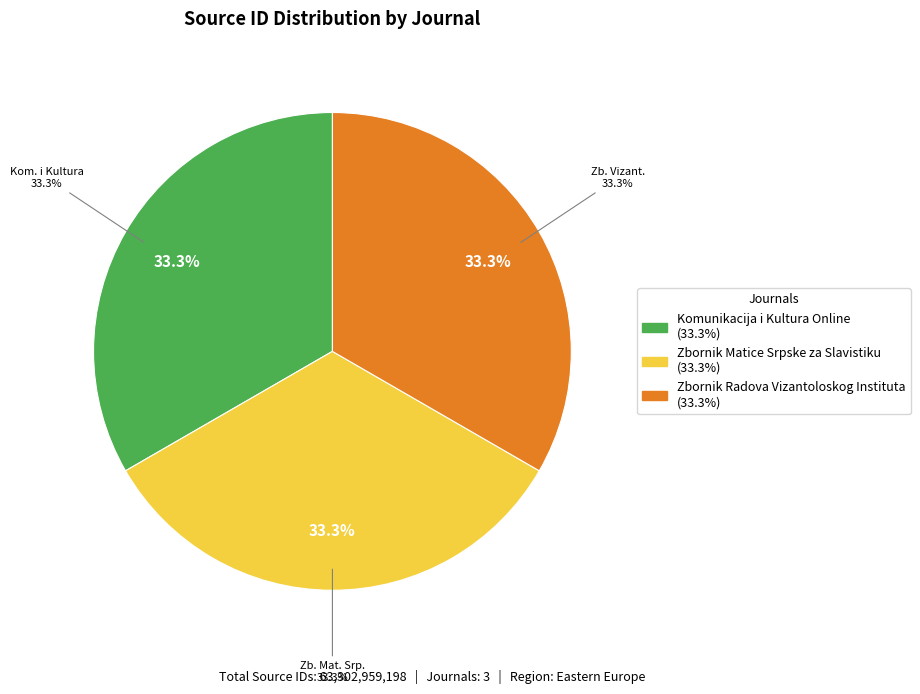

Between Komunikacija i Kultura Online and Zbornik Radova Vizantoloskog Instituta, which is larger?

Zbornik Radova Vizantoloskog Instituta